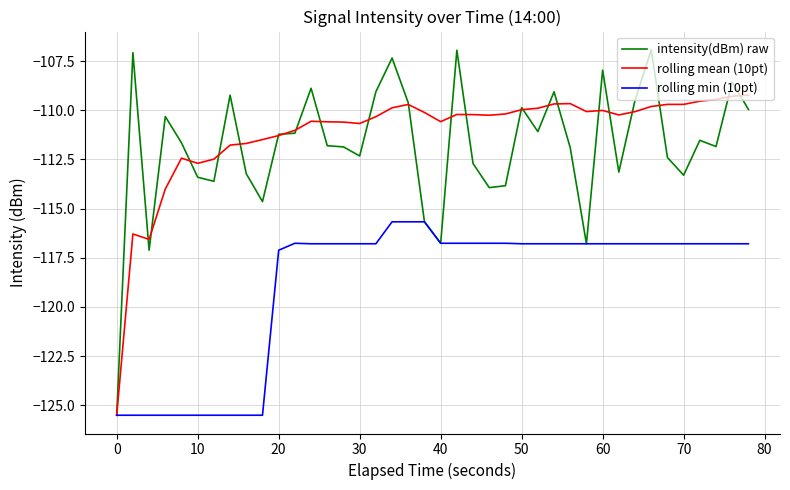

List the series in order of their peak value, highest first.

intensity(dBm) raw, rolling mean (10pt), rolling min (10pt)